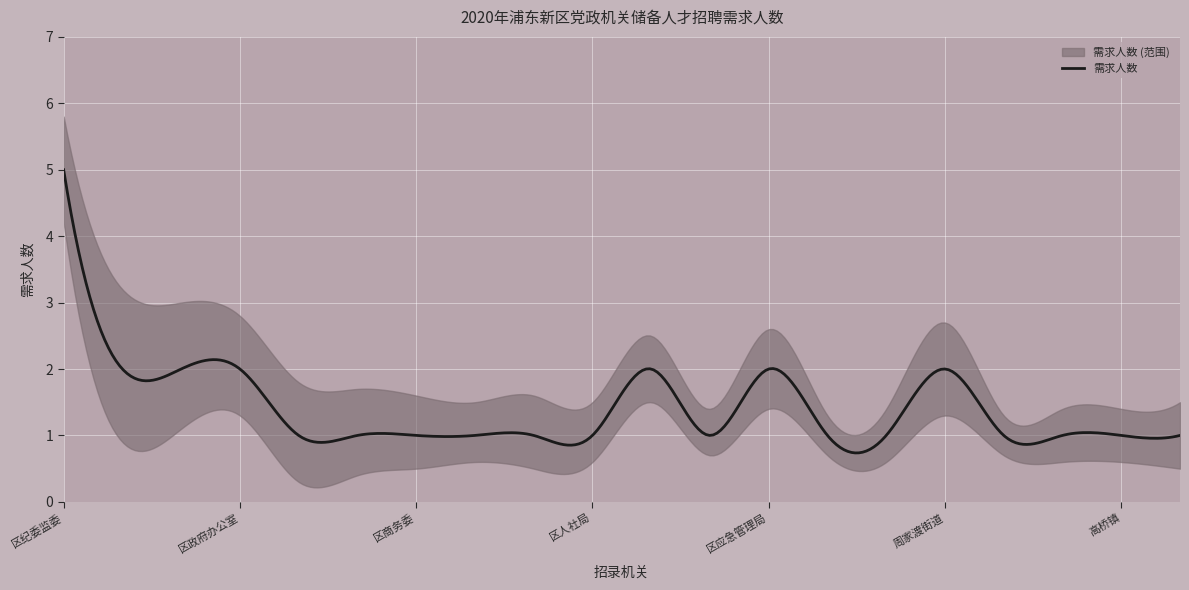

What is the maximum value for 需求人数?

5.0